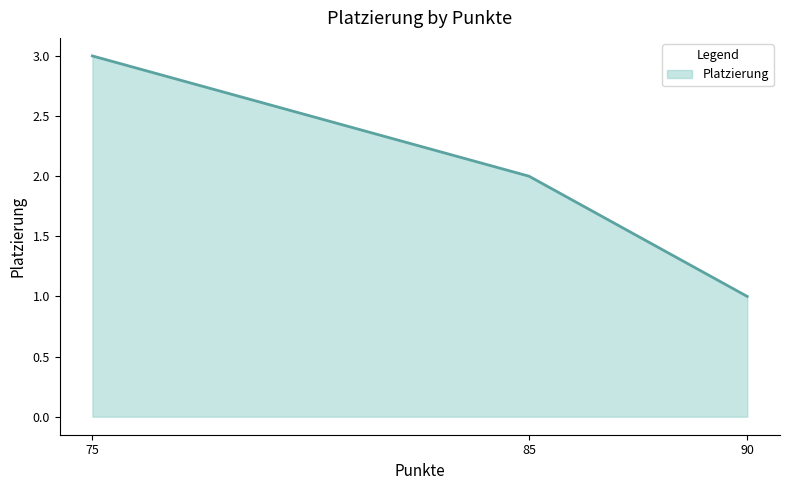

What is the greatest value displayed?

3